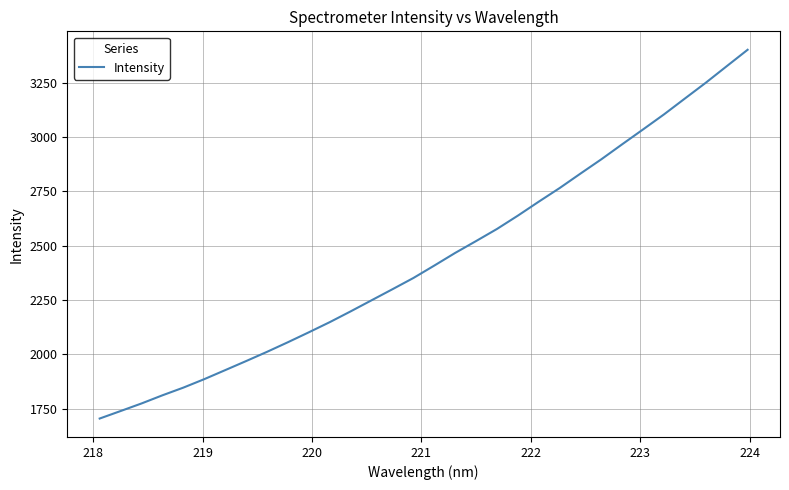

What is the smallest value displayed?

1705.0